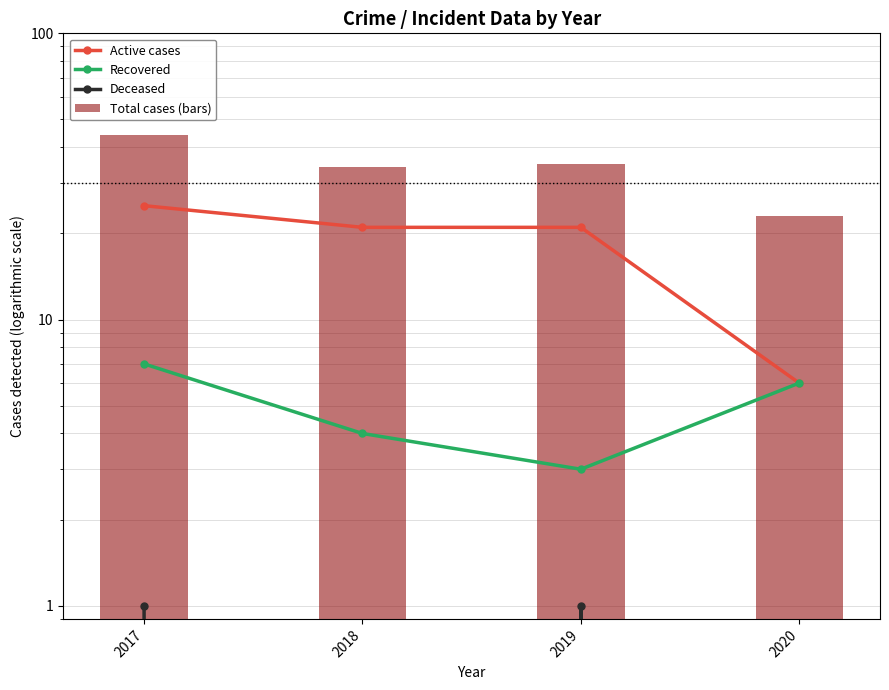

At which label does Deceased reach its peak?

2017